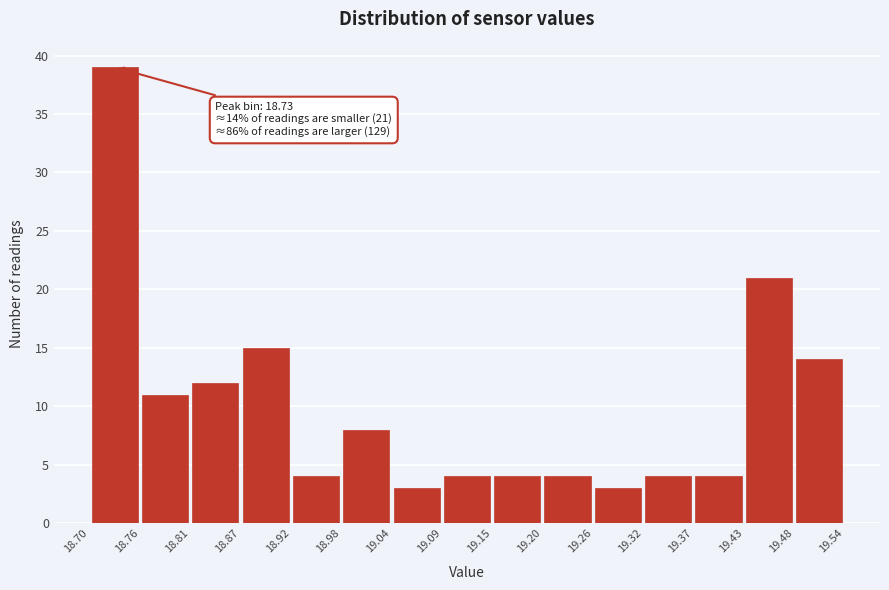

Over which range of the x-axis is the bar tallest?

18.70 to 18.76